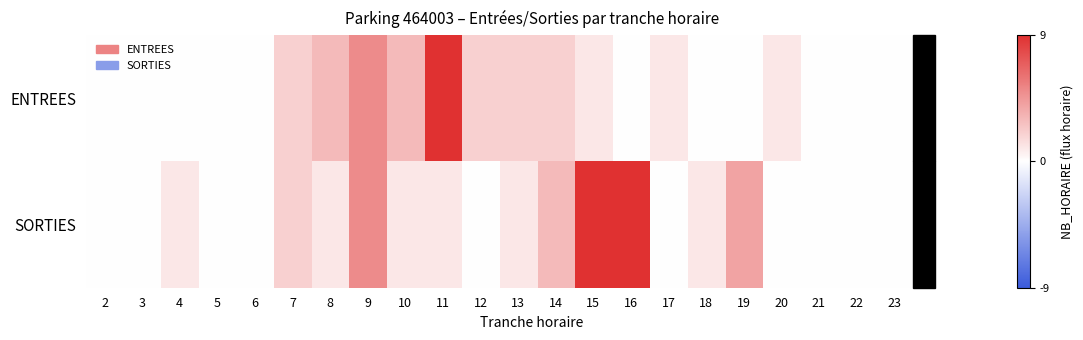

Reading right to left, list all the values displayed in this chart.

ENTREES: 23=0	22=0	21=0	20=1	19=0	18=0	17=1	16=0	15=1	14=2	13=2	12=2	11=9	10=3	9=5	8=3	7=2	6=0	5=0	4=0	3=0	2=0
SORTIES: 23=0	22=0	21=0	20=0	19=4	18=1	17=0	16=9	15=9	14=3	13=1	12=0	11=1	10=1	9=5	8=1	7=2	6=0	5=0	4=1	3=0	2=0